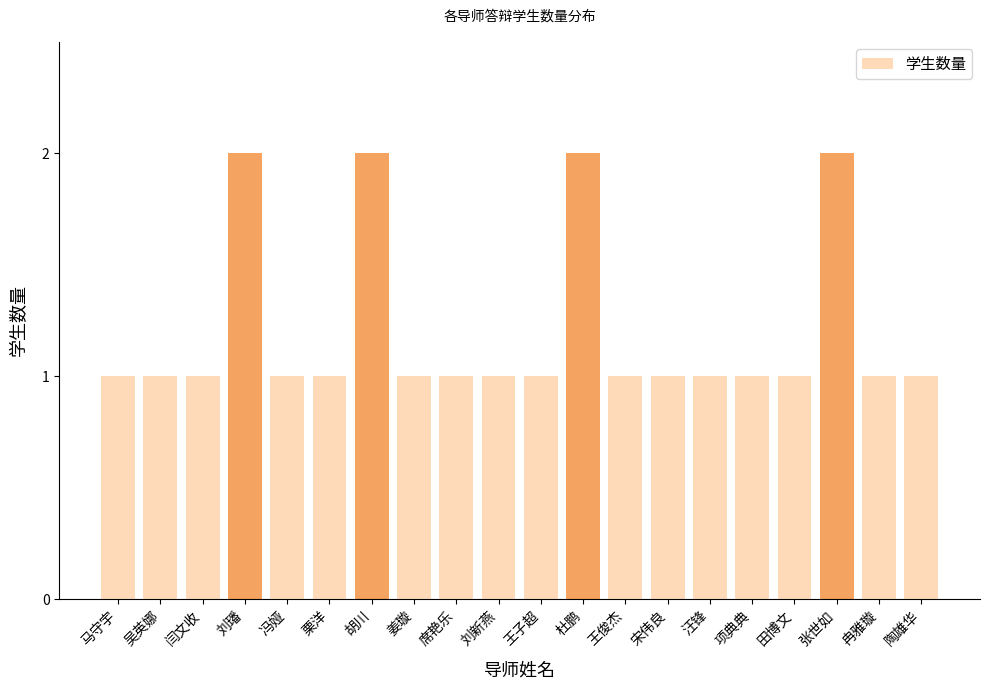

What position from the left is 张世如?

18